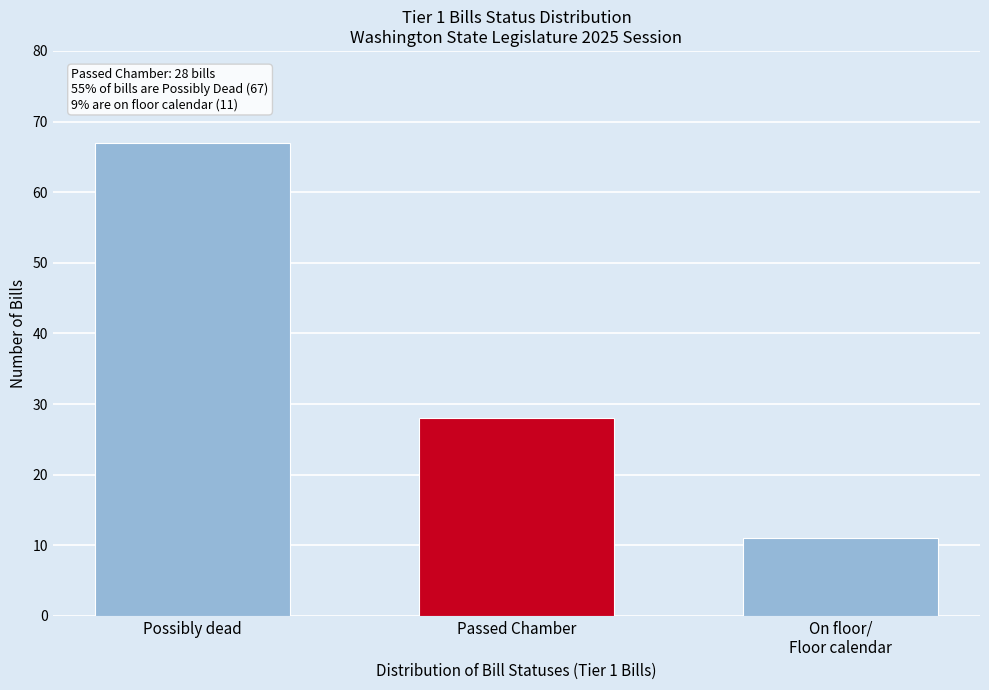

Reading left to right, extract all data points from this chart.

67	28	11